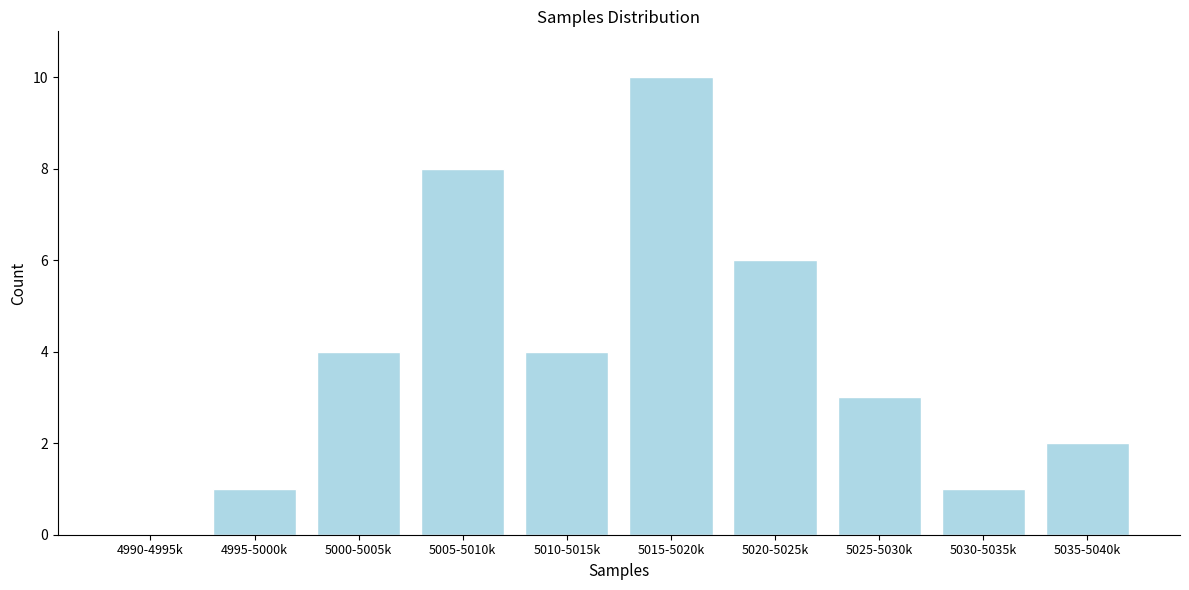

Reading left to right, transcribe all the data shown in this chart.

4990-4995k=0	4995-5000k=1	5000-5005k=4	5005-5010k=8	5010-5015k=4	5015-5020k=10	5020-5025k=6	5025-5030k=3	5030-5035k=1	5035-5040k=2